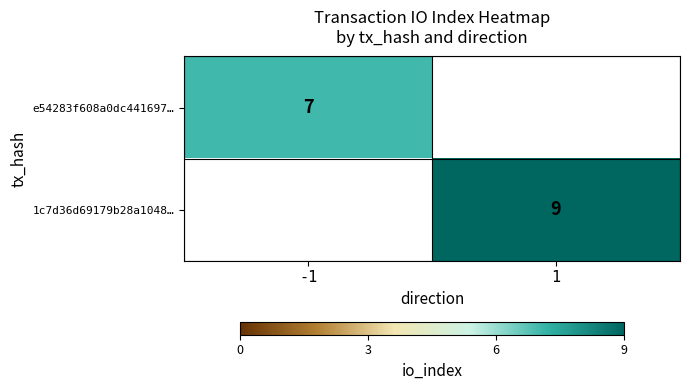

The value of e54283f608a0dc441697… at -1 is 2. True or false?

False